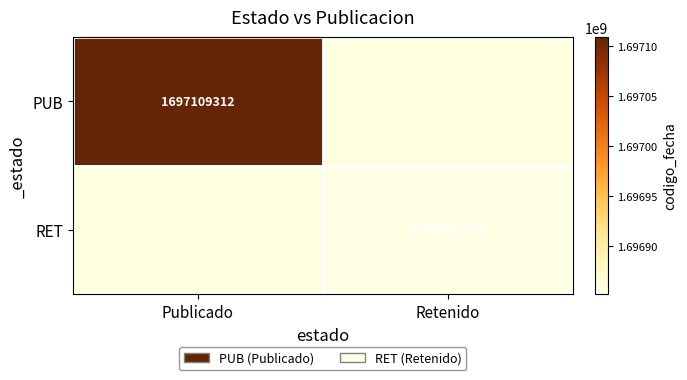

The value of RET at Retenido is 1696851113. True or false?

True